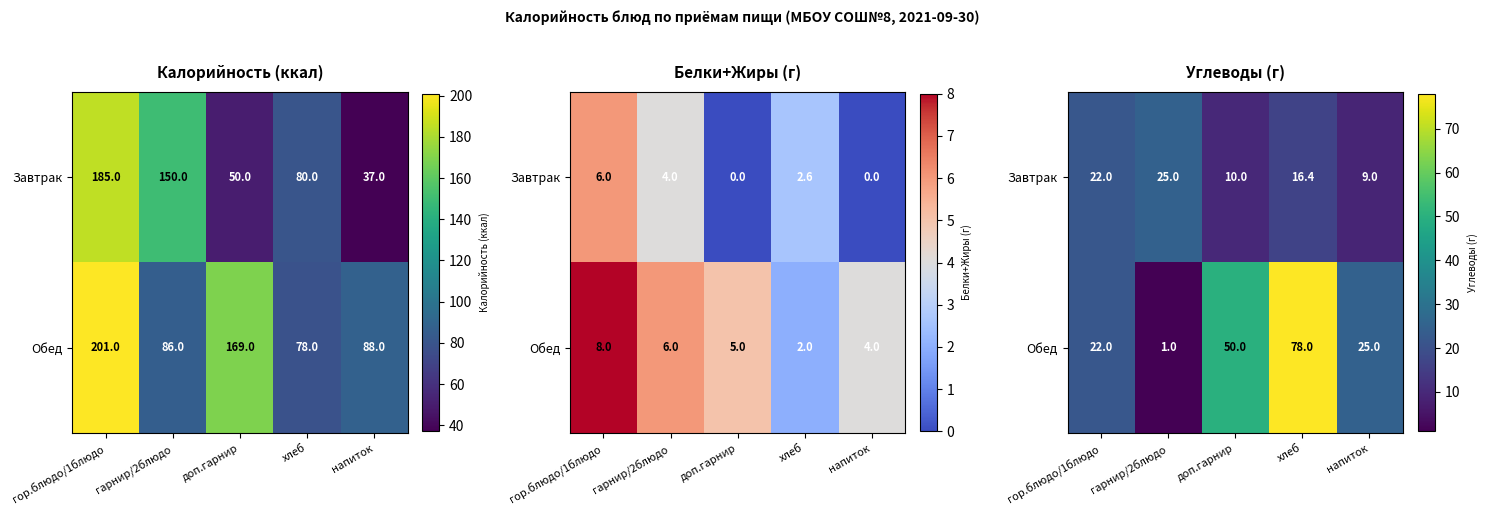

At which category is the sum across all series the highest?

хлеб